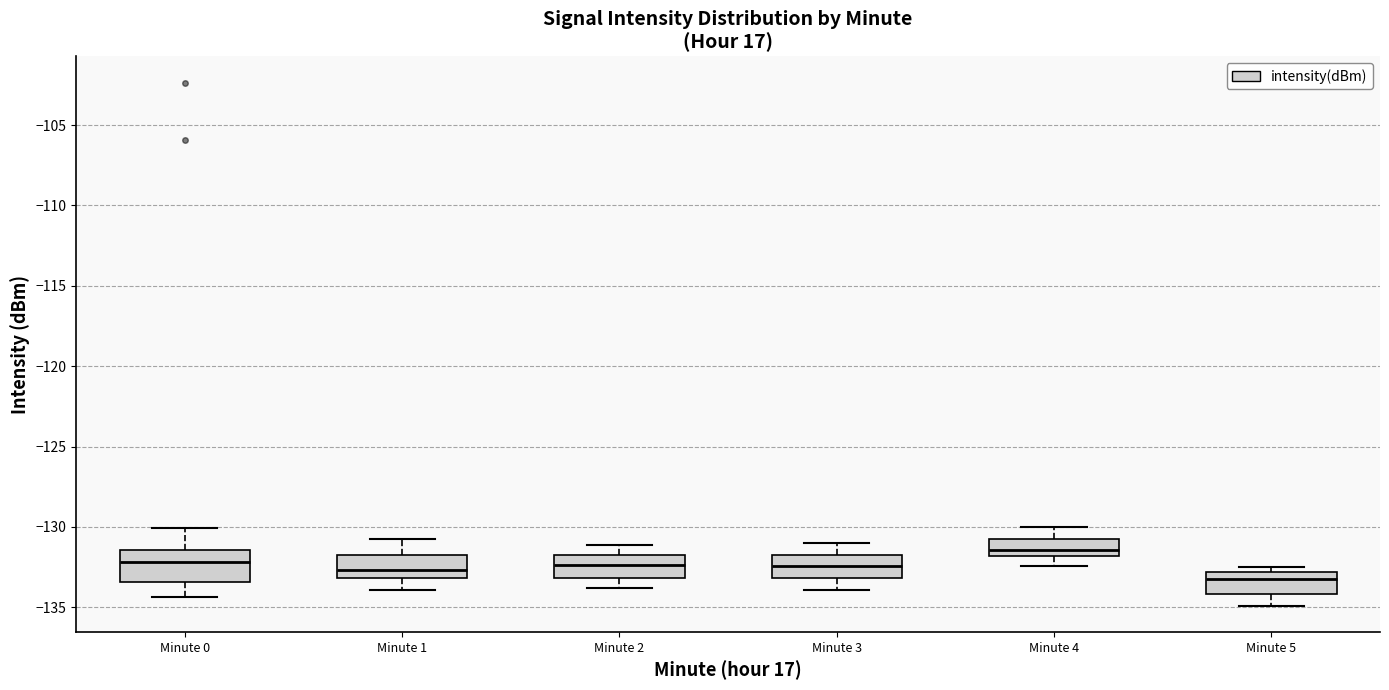

Reading left to right, read every box against the y-axis: the position of its median line, the range the box covers, and the ends of its whiskers. The values are not printed on the chart, so give them approximately, as read against the axis.

Minute 0: median -132.0, box -133.5 to -131.5, whiskers -134.5 to -130.0
Minute 1: median -132.5, box -133.0 to -131.5, whiskers -134.0 to -130.5
Minute 2: median -132.5, box -133.0 to -131.5, whiskers -134.0 to -131.0
Minute 3: median -132.5, box -133.0 to -131.5, whiskers -134.0 to -131.0
Minute 4: median -131.5, box -132.0 to -130.5, whiskers -132.5 to -130.0
Minute 5: median -133.0 (just below the box's upper edge), box -134.0 to -133.0, whiskers -135.0 to -132.5